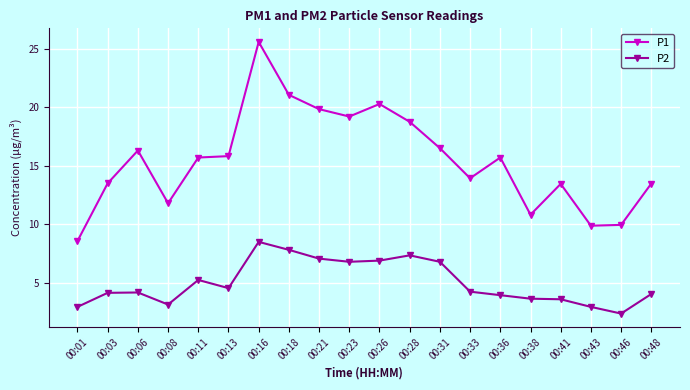

At 00:13, list the series in order from smallest to largest.

P2, P1